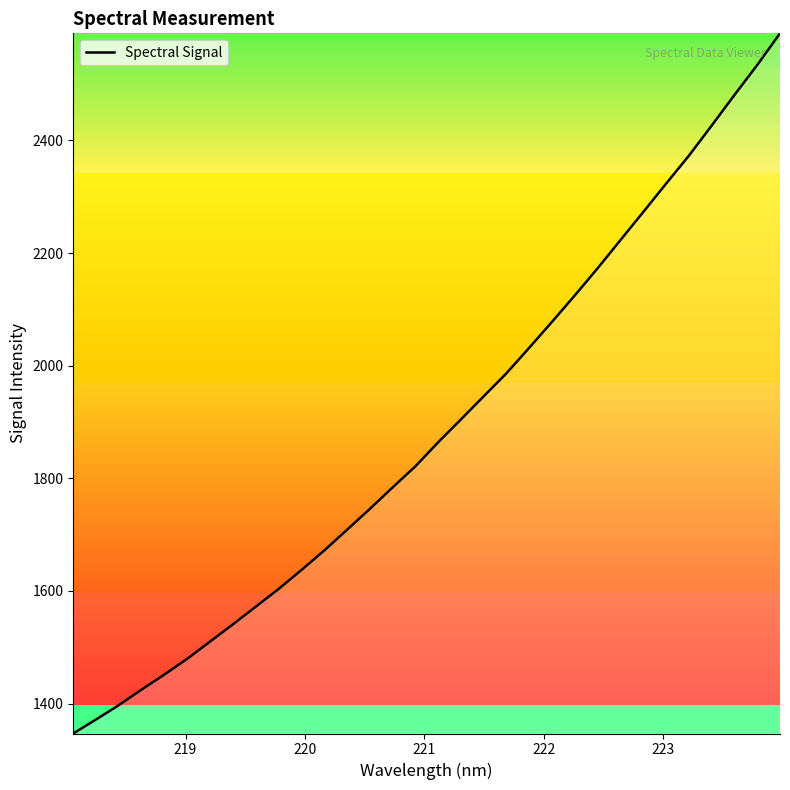

True or false: the data has more than 0 interior local peaks.

False